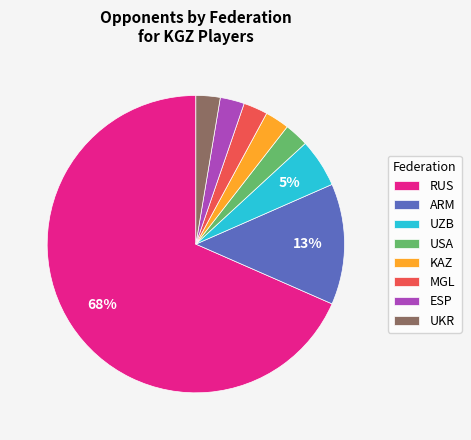

To the nearest percent, what percentage of the pie is USA?

3%